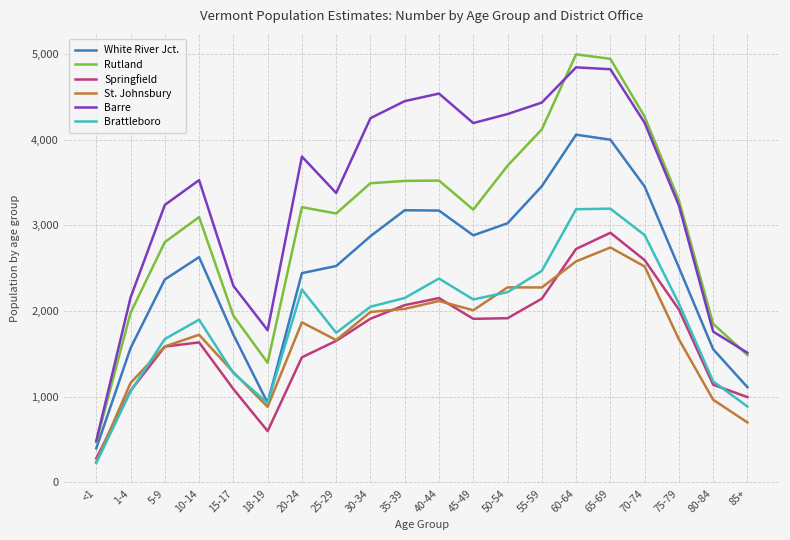

What are all the series names shown in the legend?

White River Jct., Rutland, Springfield, St. Johnsbury, Barre, Brattleboro